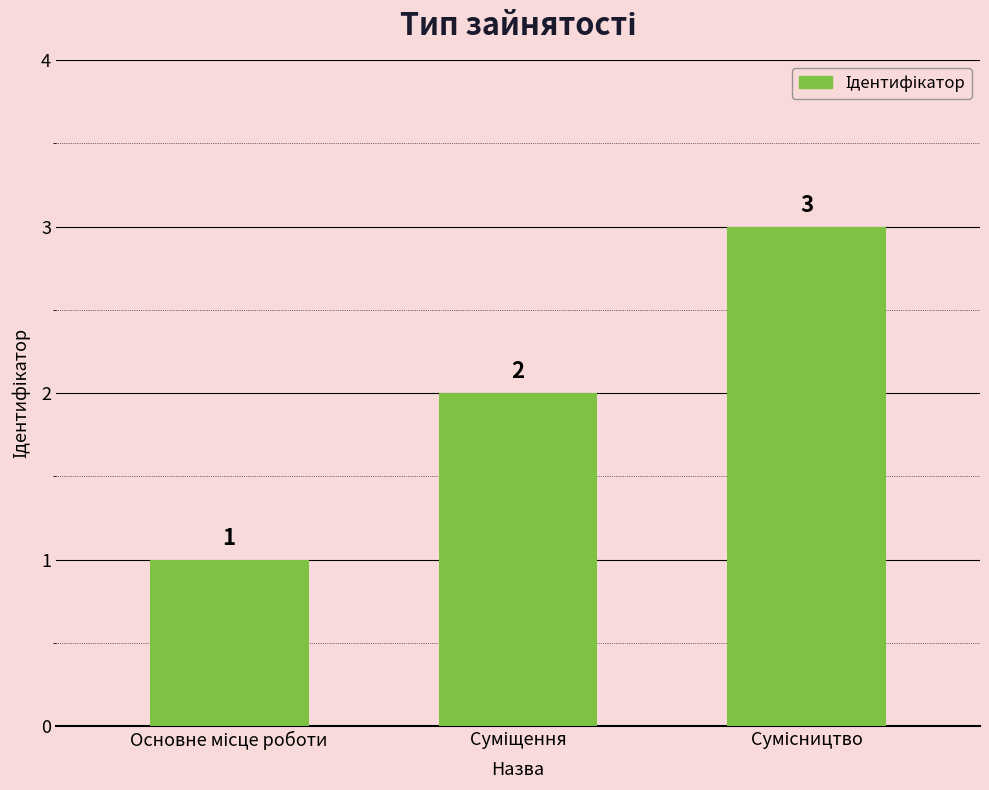

How many values are between 1 and 3?

3